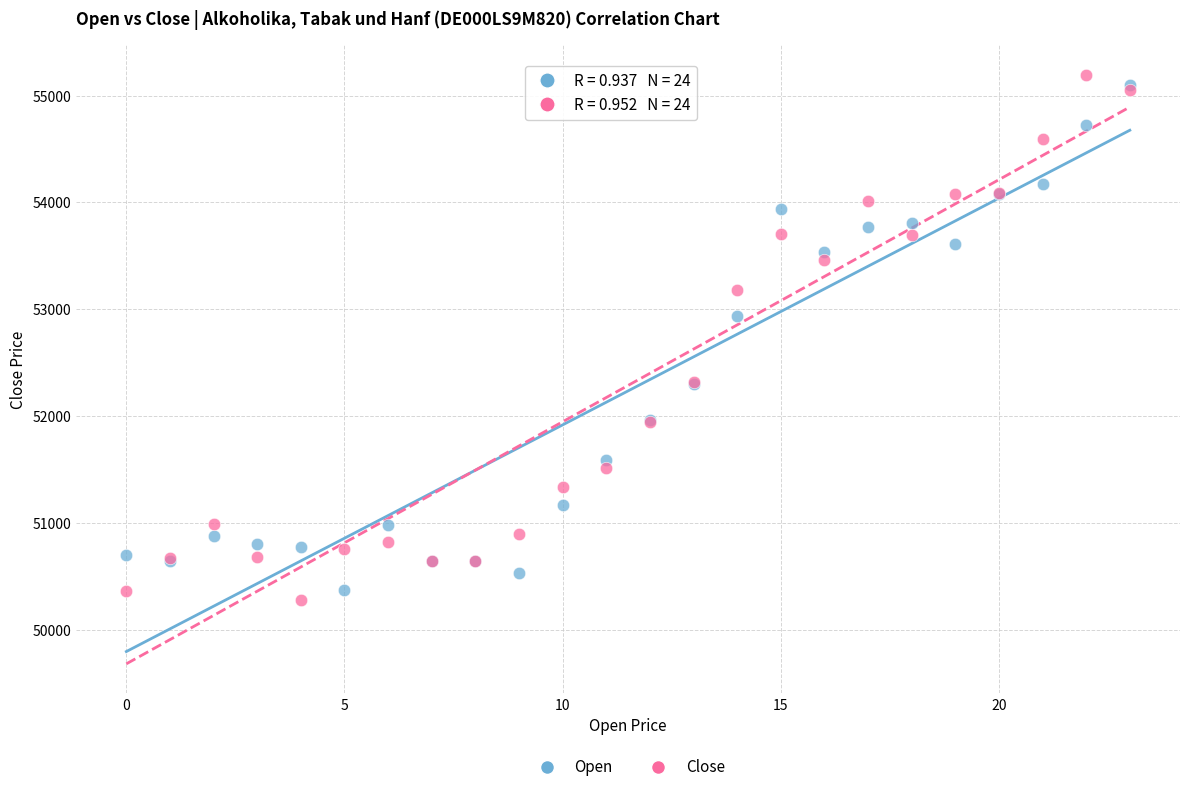

Across all series, what Y value is closest to 52734?

52934